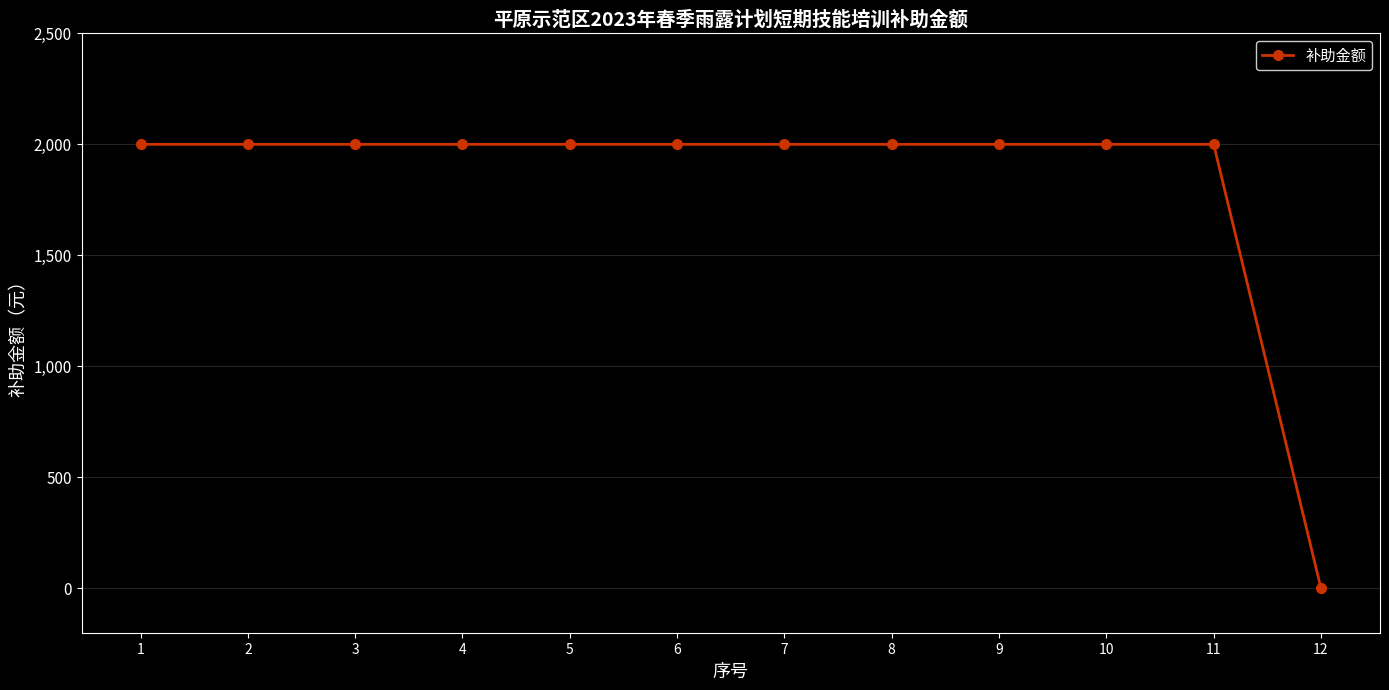

What value does the data have at 8?

2000